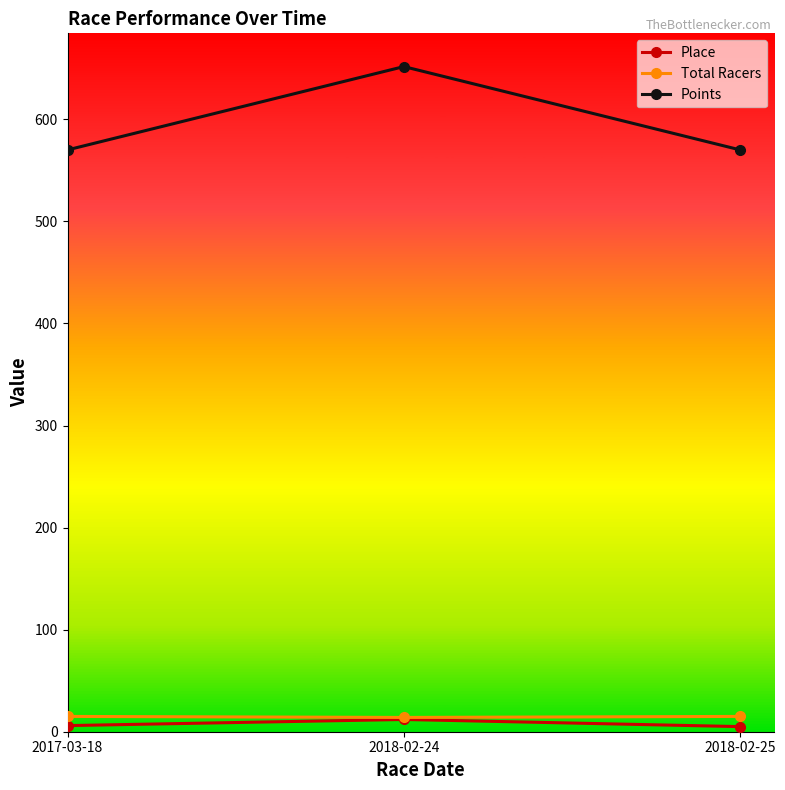

How many Total Racers values are between 14 and 15?

3